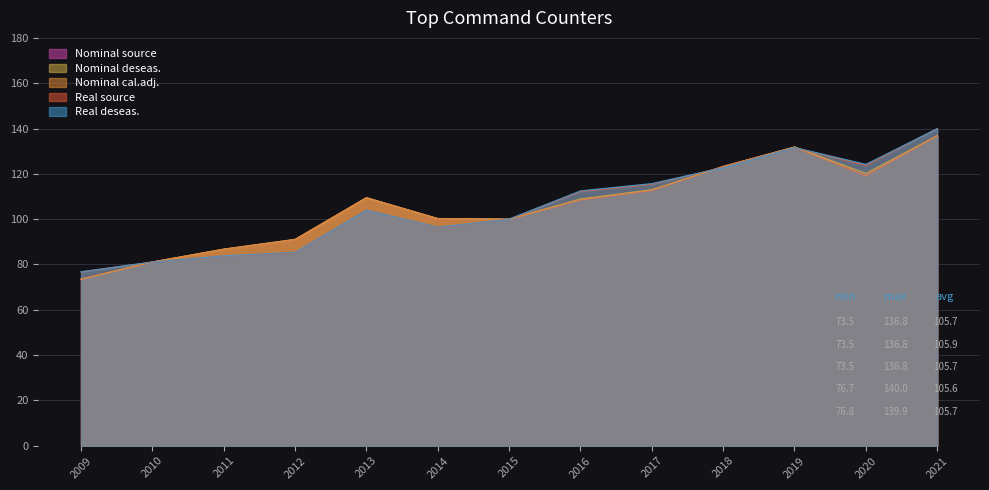

How many lines are shown in the chart?

5